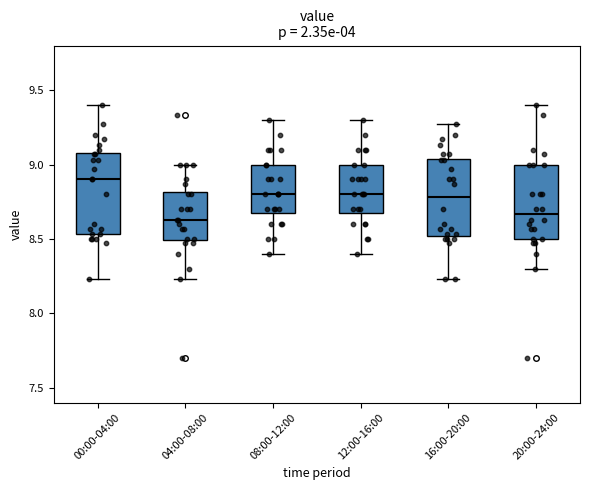

Where does the median line of the box for 20:00-24:00 sit on the y-axis? The values are not printed on the chart, so give them approximately, as read against the axis.

8.65